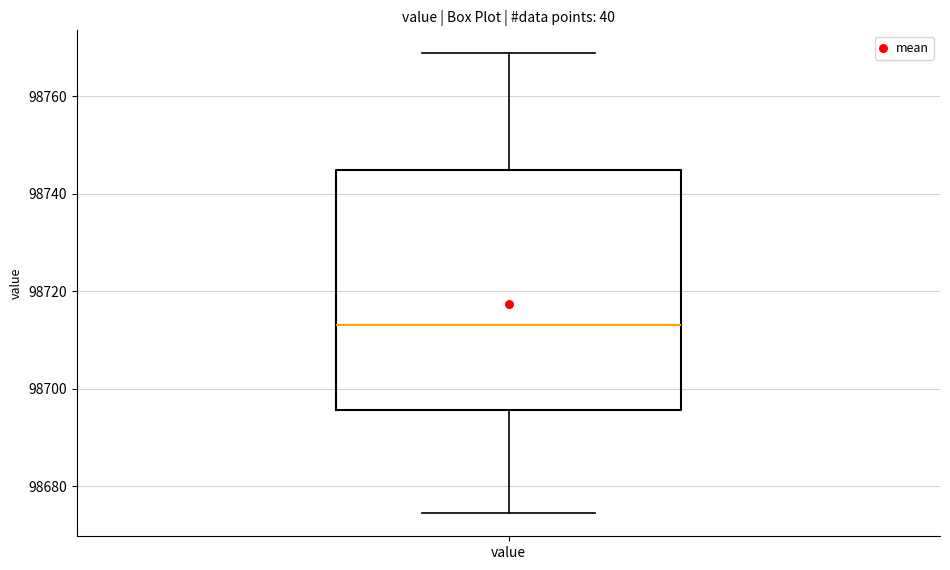

Where is the upper edge of the box for value on the y-axis? The values are not printed on the chart, so give them approximately, as read against the axis.

98744